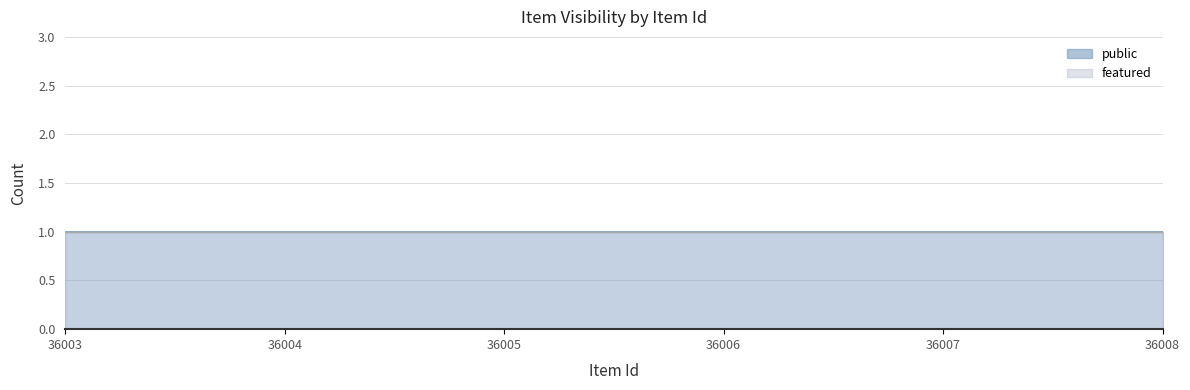

List the series in order of their overall mean, lowest first.

featured, public